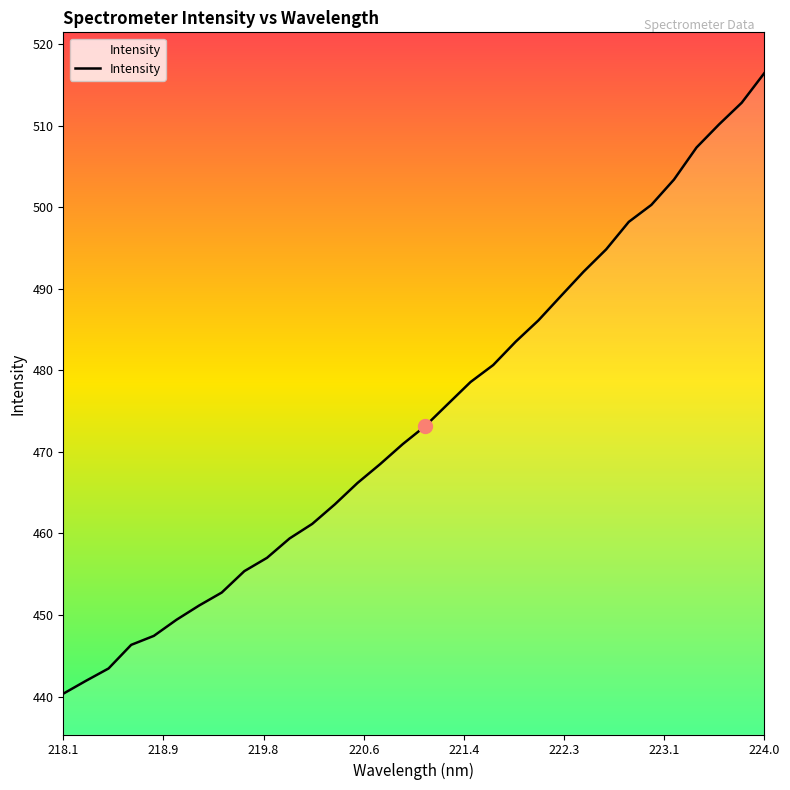

What is the maximum value shown in the chart?

516.4